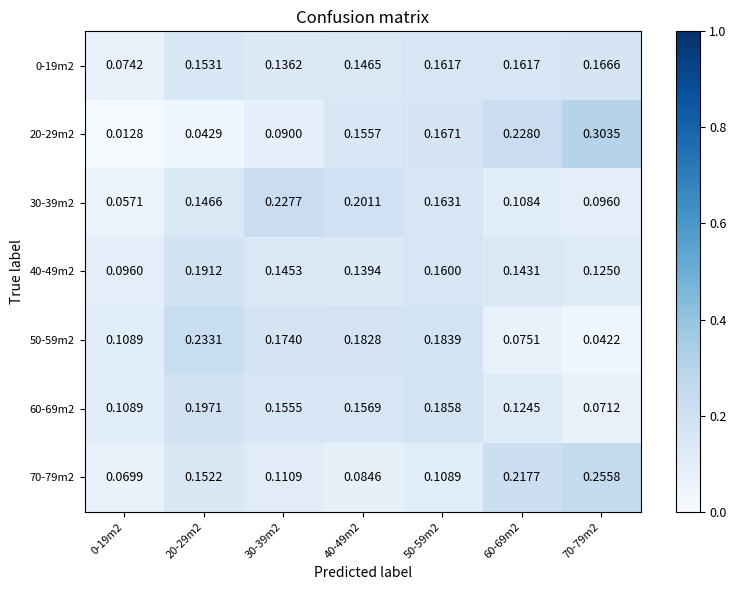

Is the value of 20-29m2 at 40-49m2 greater than the value of 70-79m2 at 40-49m2?

Yes